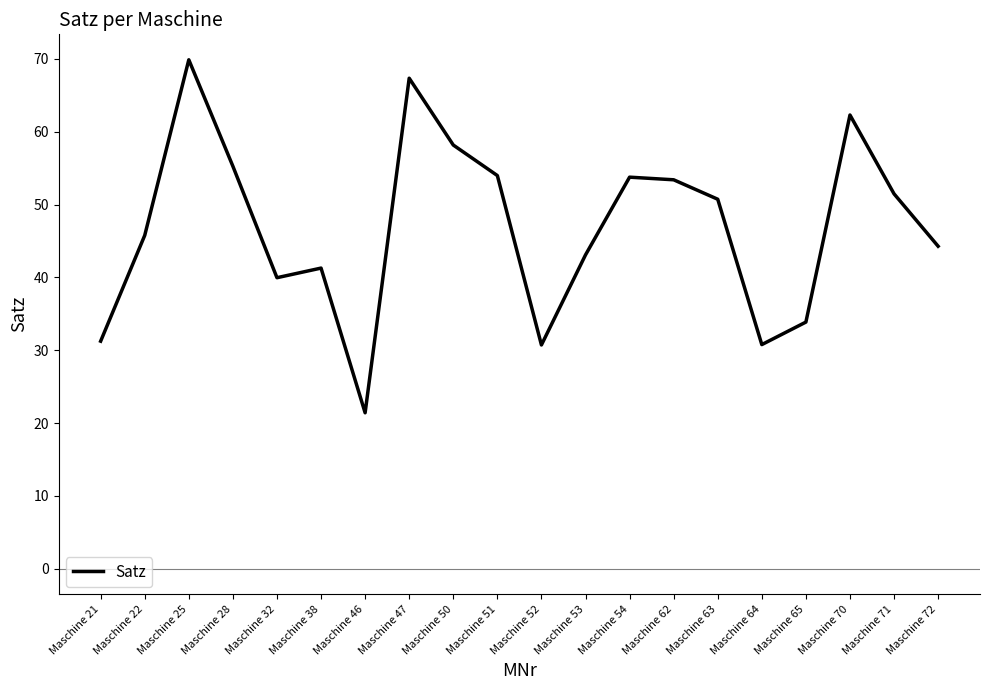

Which label corresponds to the largest value in the chart?

Maschine 25